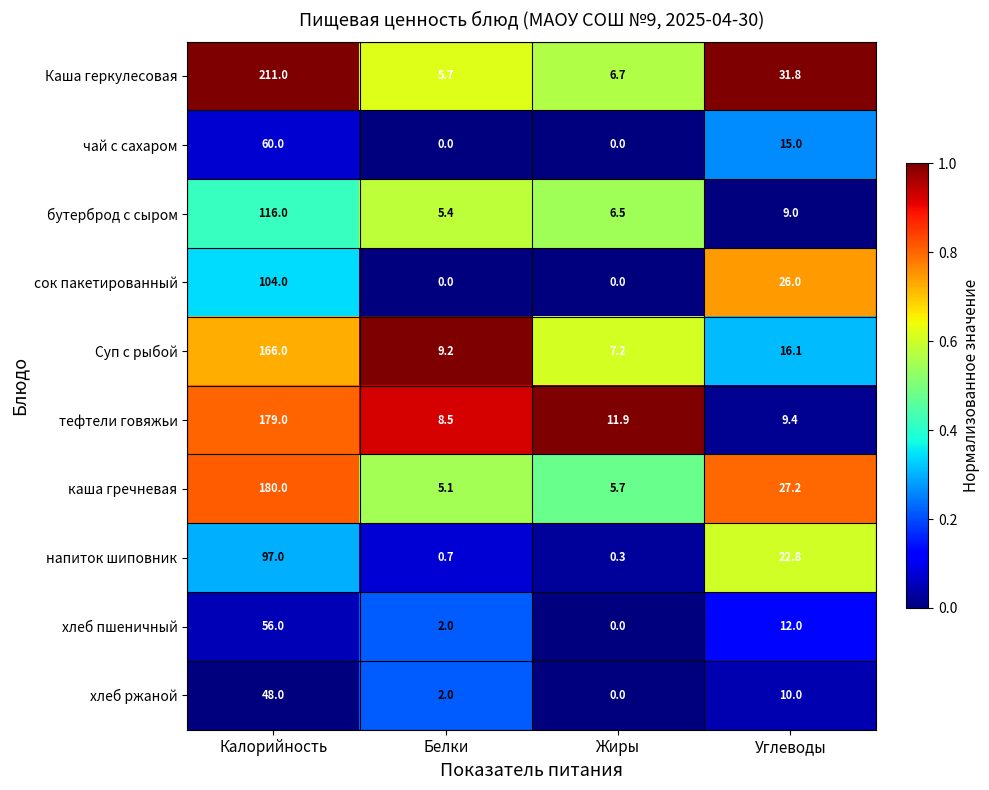

At which category is the sum across all series the highest?

Калорийность